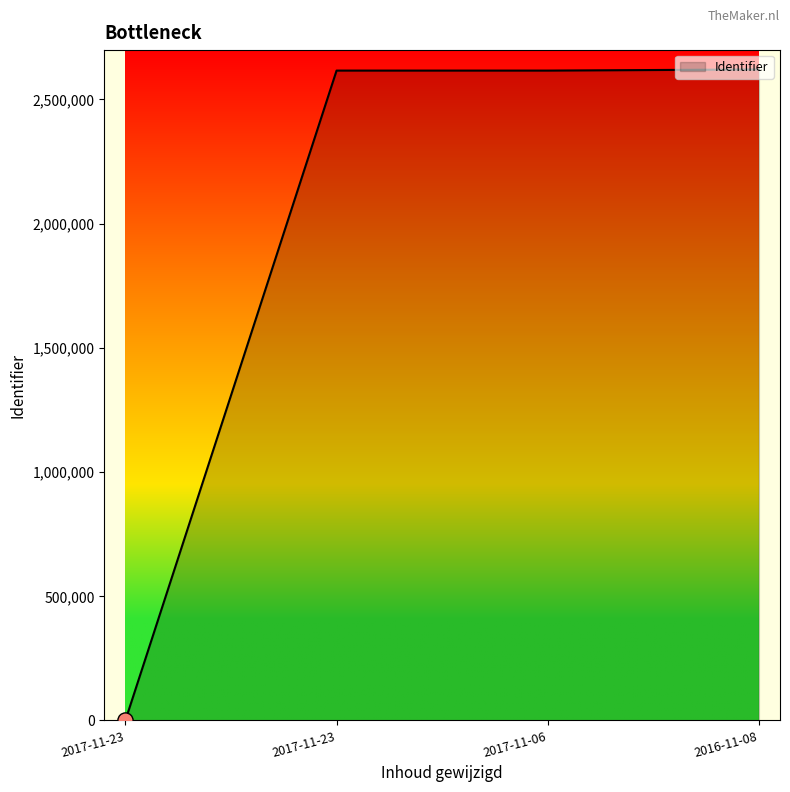

Between 2016-11-08 and 2017-11-23, which is larger?

2016-11-08